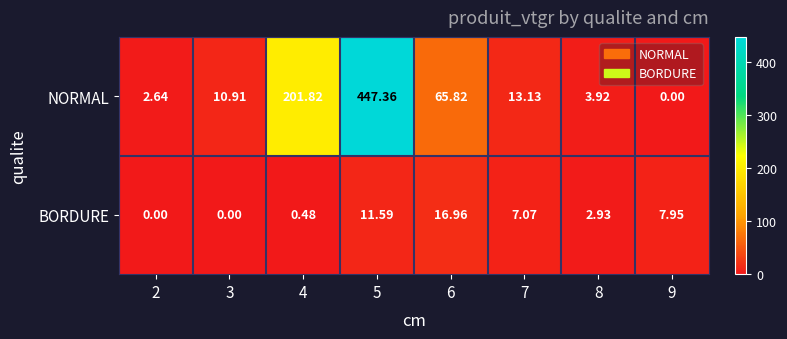

List the series in order of their peak value, lowest first.

BORDURE, NORMAL